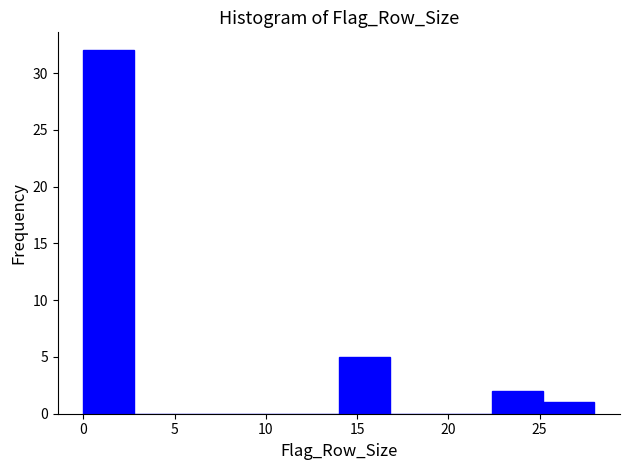

How tall is the bar that spans 14.0 to 16.8 on the x-axis? Neither the bar edges nor the heights are printed on the chart, so give them approximately, as read against the axes.

5